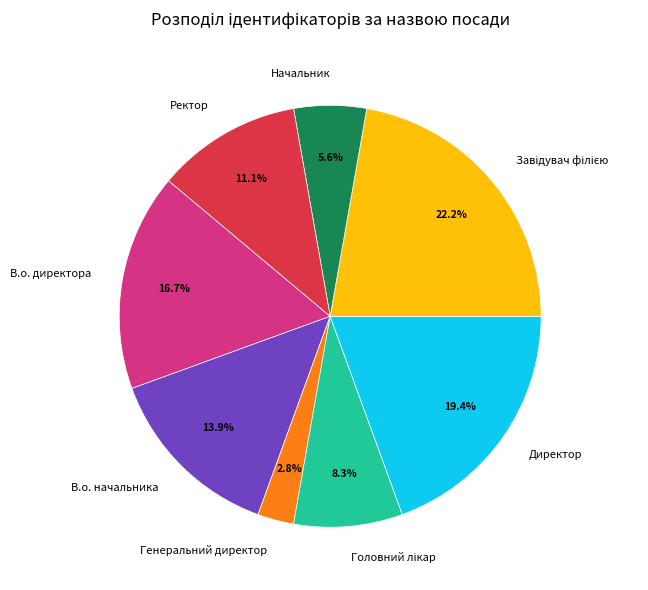

How many segments does this pie chart have?

8